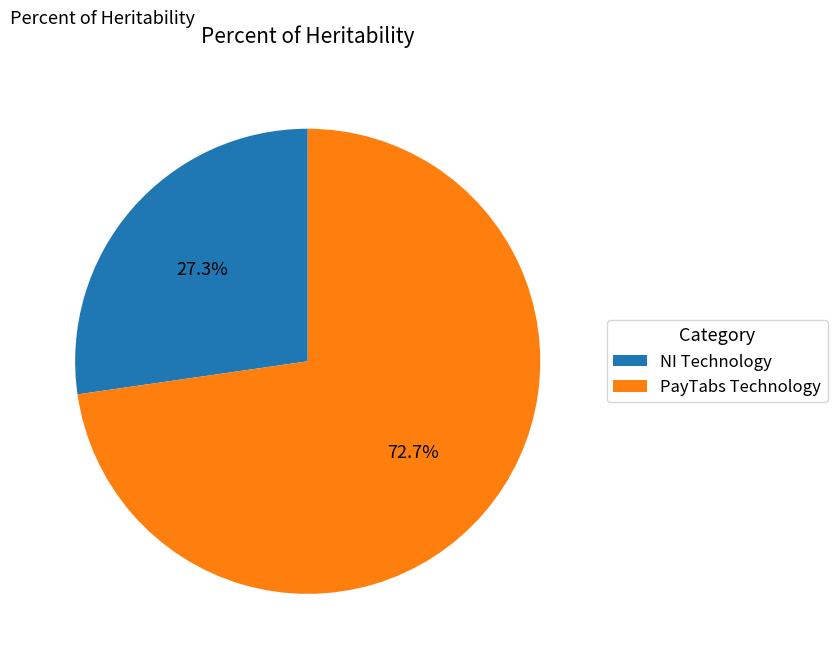

How many slices are in this pie chart?

2